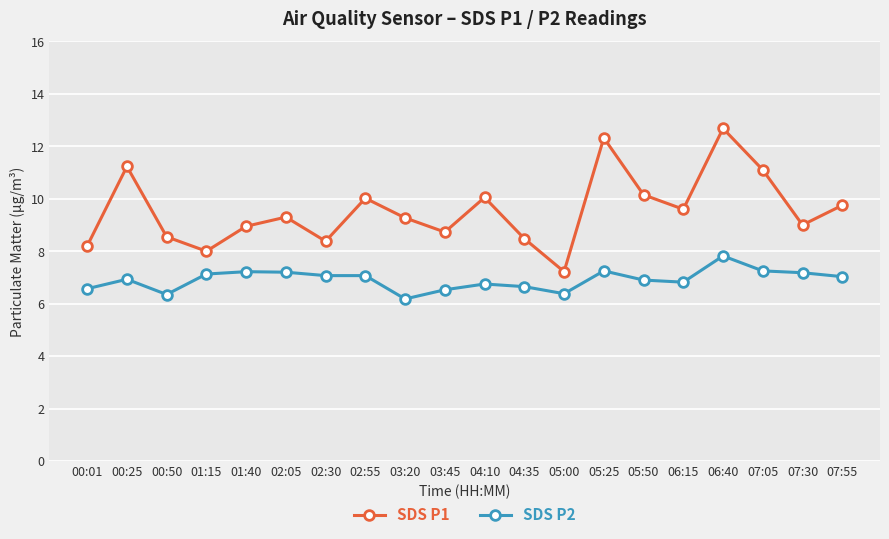

Count the number of data series in this chart.

2